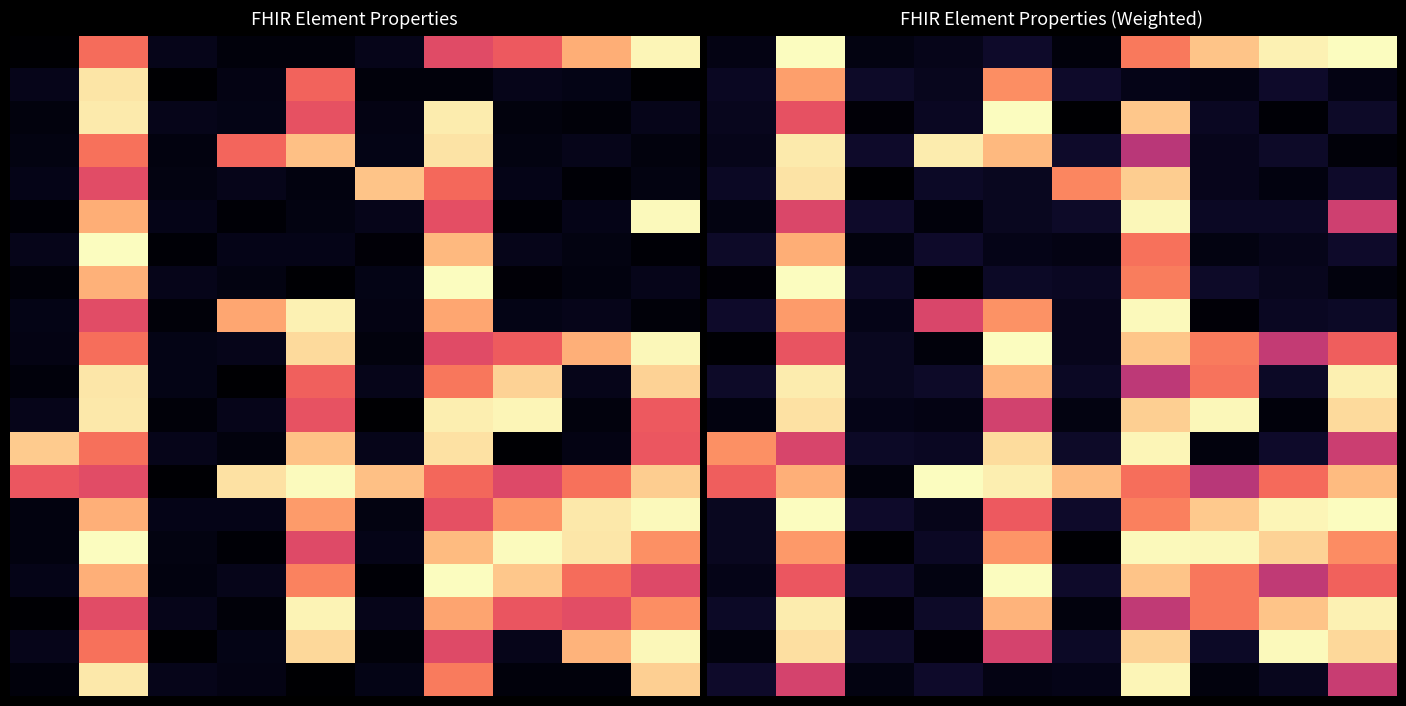

At how many categories does at least one series exceed 0?

10